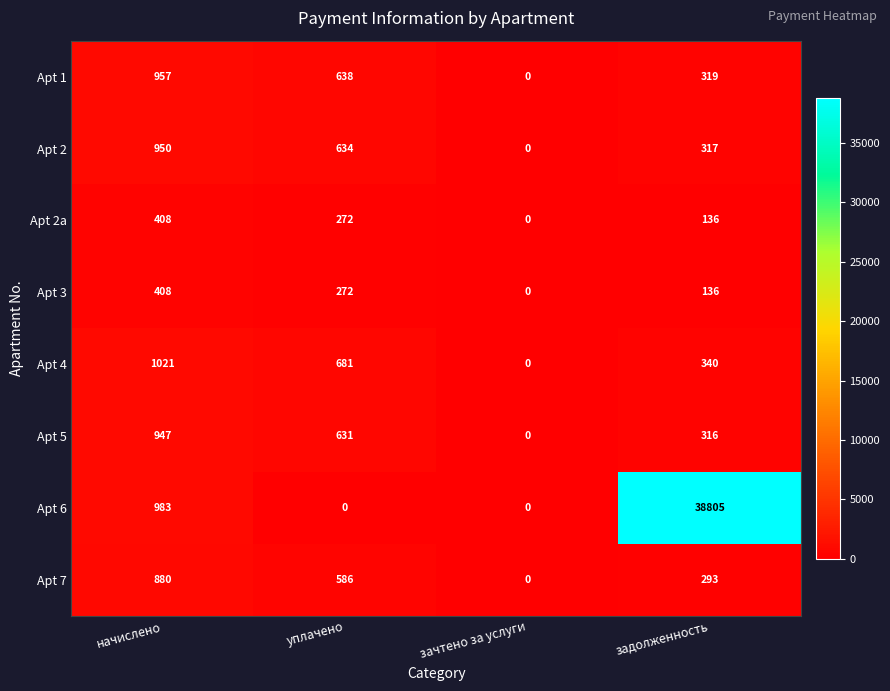

What is the sum of all Apt 6 values?

39788